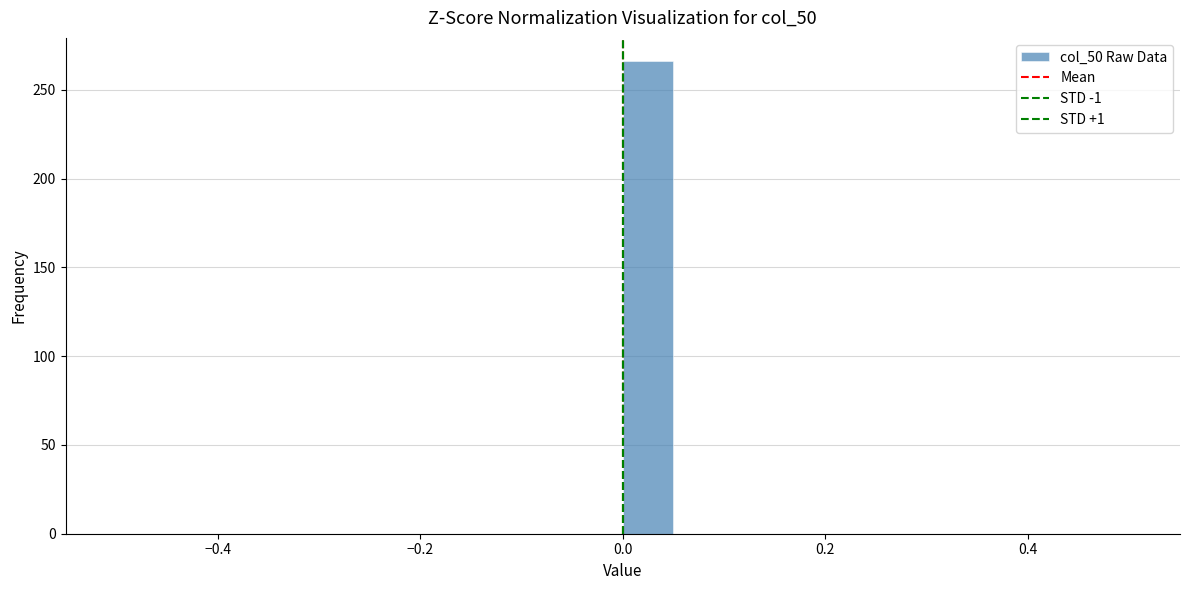

Read against the x-axis, roughly where is the centre of the tallest bar?

0.02